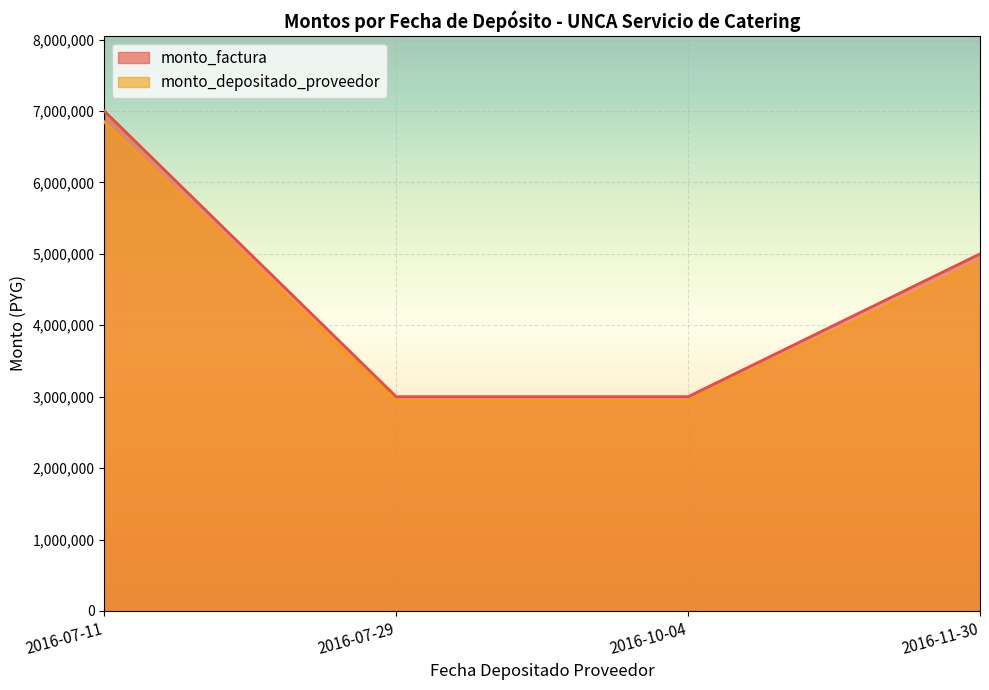

How many data points in monto_depositado_proveedor are above 4891273?

1